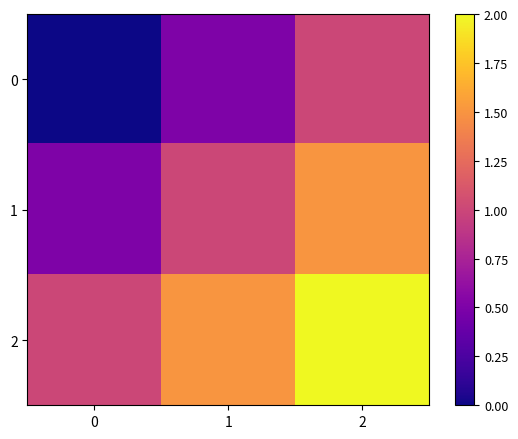

What is the total value across all series at 0?

1.5